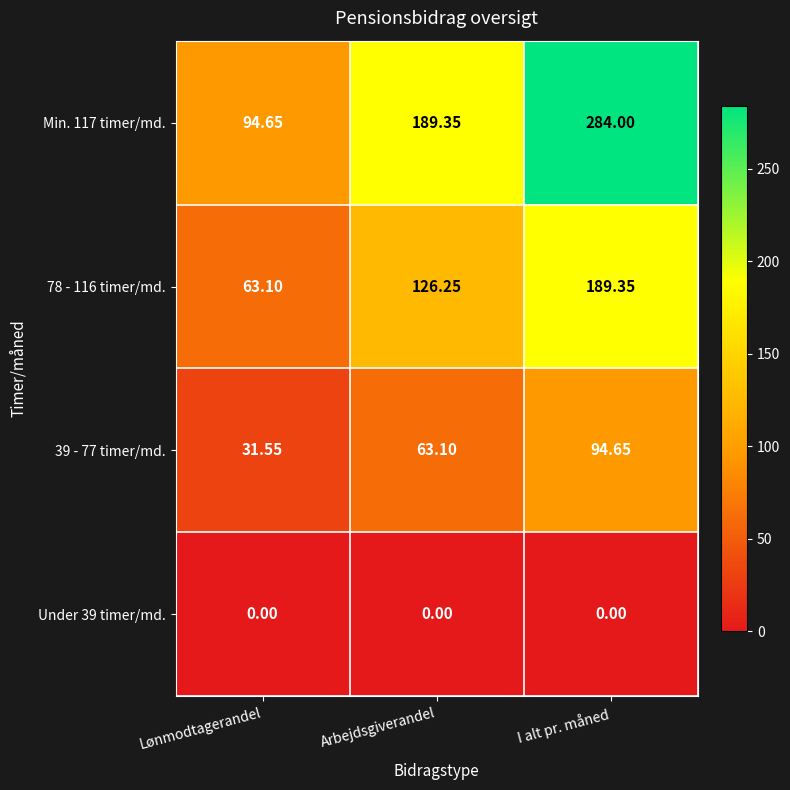

Rank the categories by Min. 117 timer/md. value from highest to lowest.

I alt pr. måned, Arbejdsgiverandel, Lønmodtagerandel